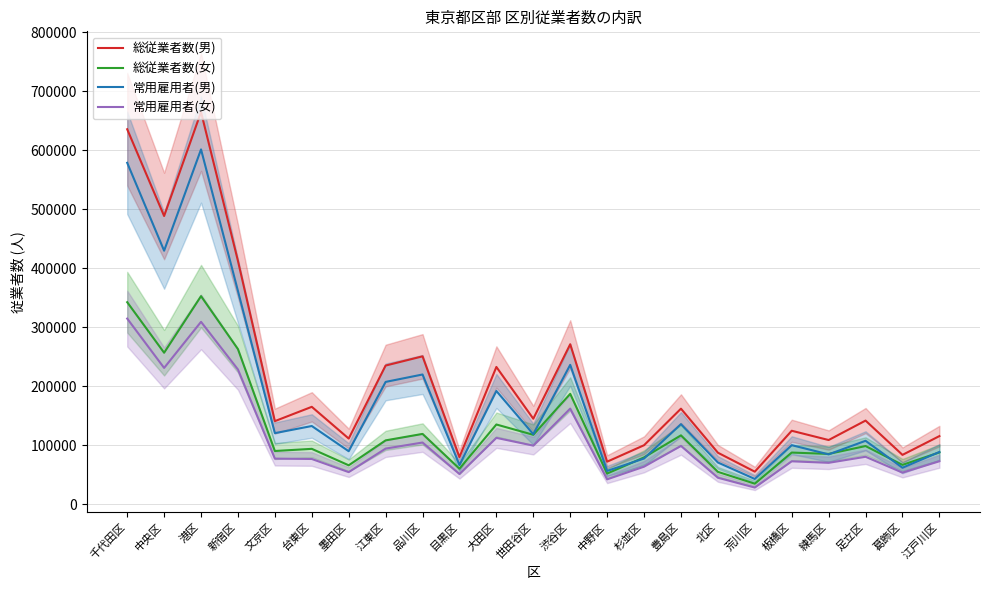

What is the sum of all 総従業者数(女) values?

2964830